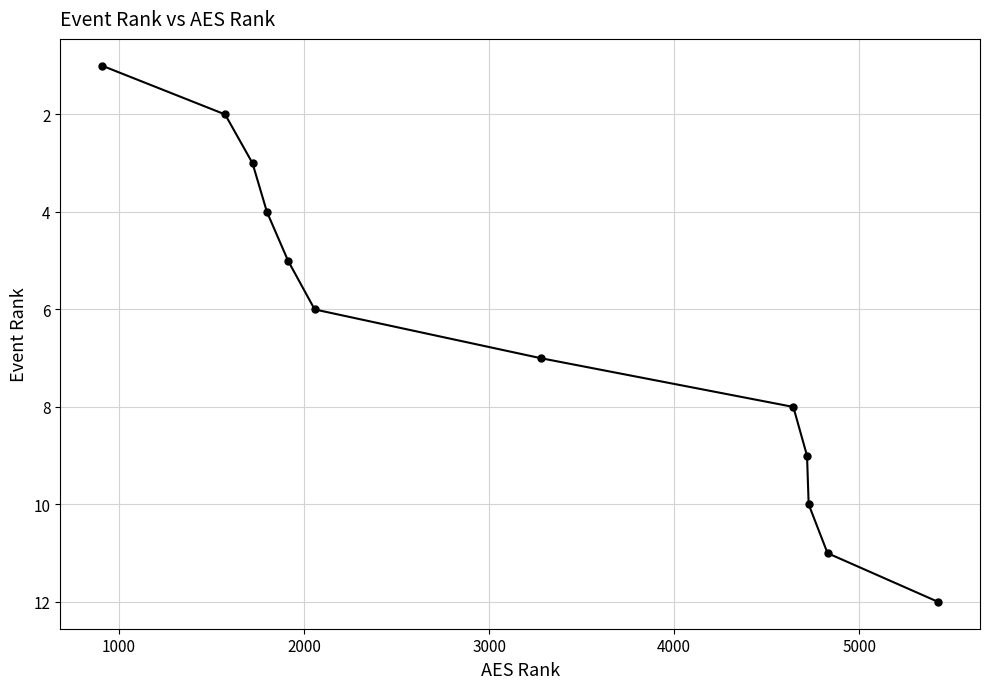

What is the sum of all values?

78